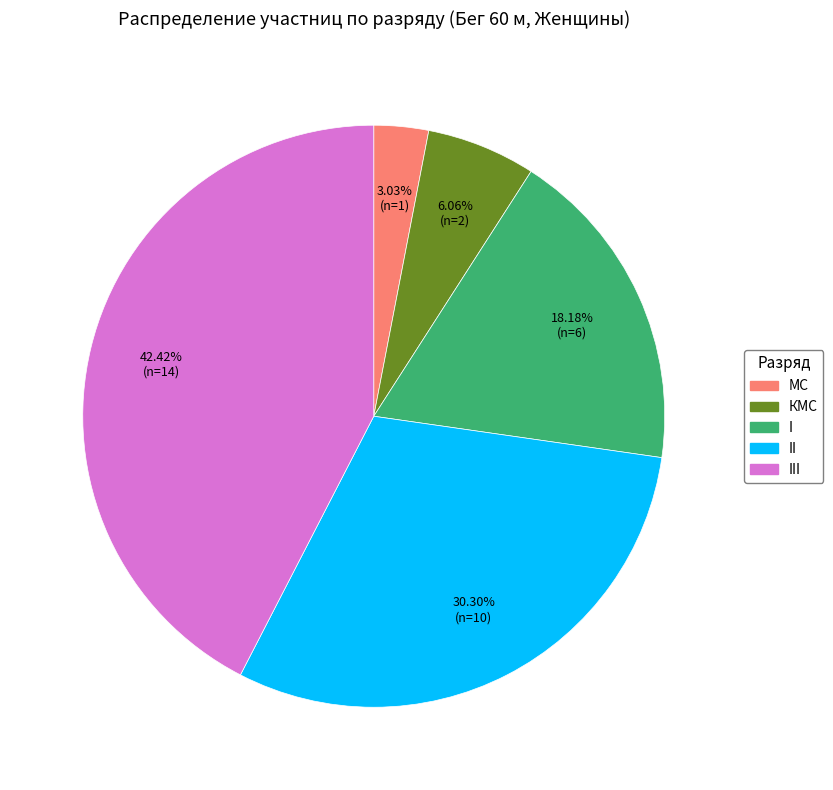

Does any single category account for the majority?

No